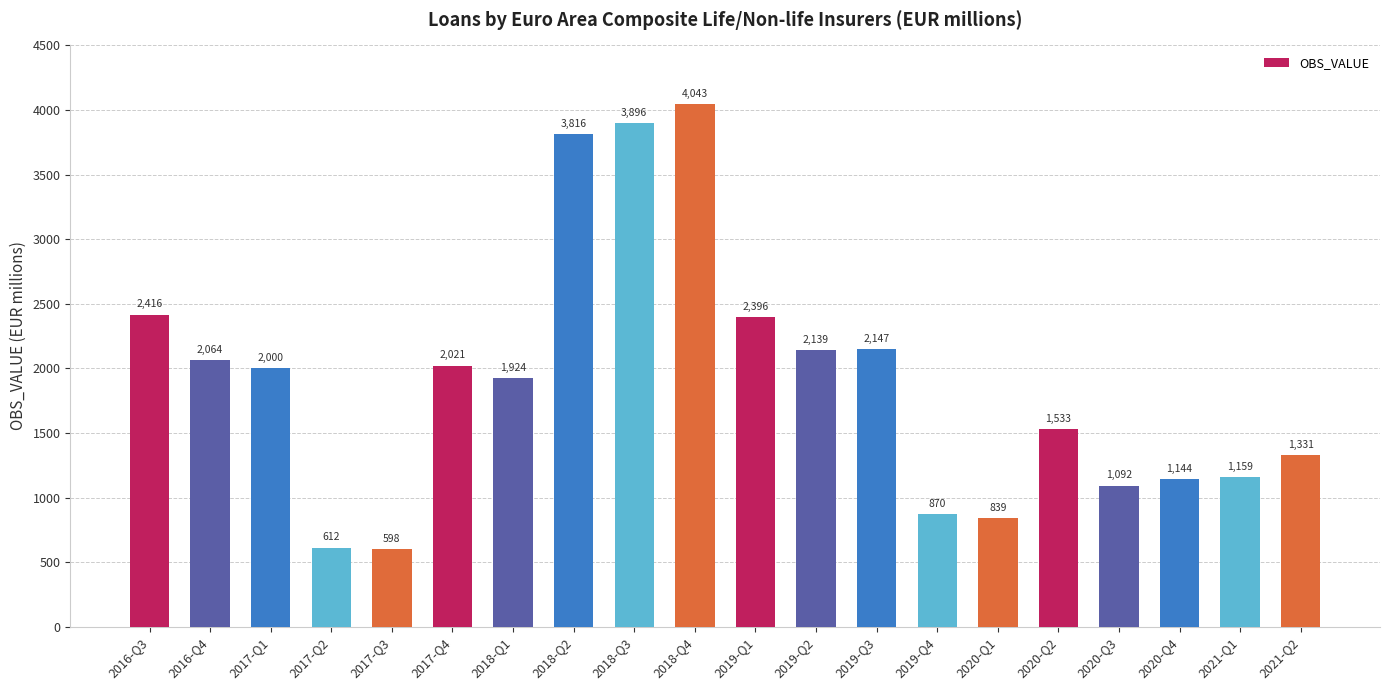

What is the sum of all values?

38037.7